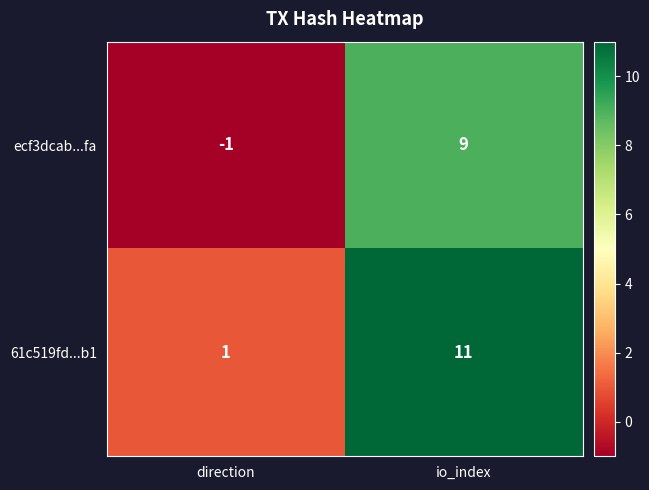

List the series in order of their overall mean, highest first.

61c519fd...b1, ecf3dcab...fa